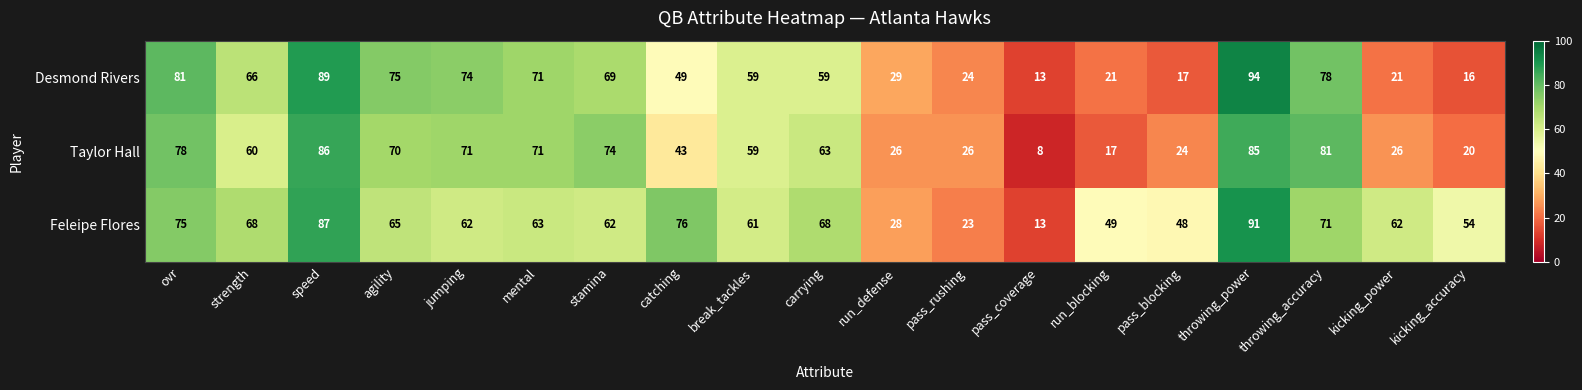

Rank the series at kicking_accuracy from highest to lowest value.

Feleipe Flores, Taylor Hall, Desmond Rivers